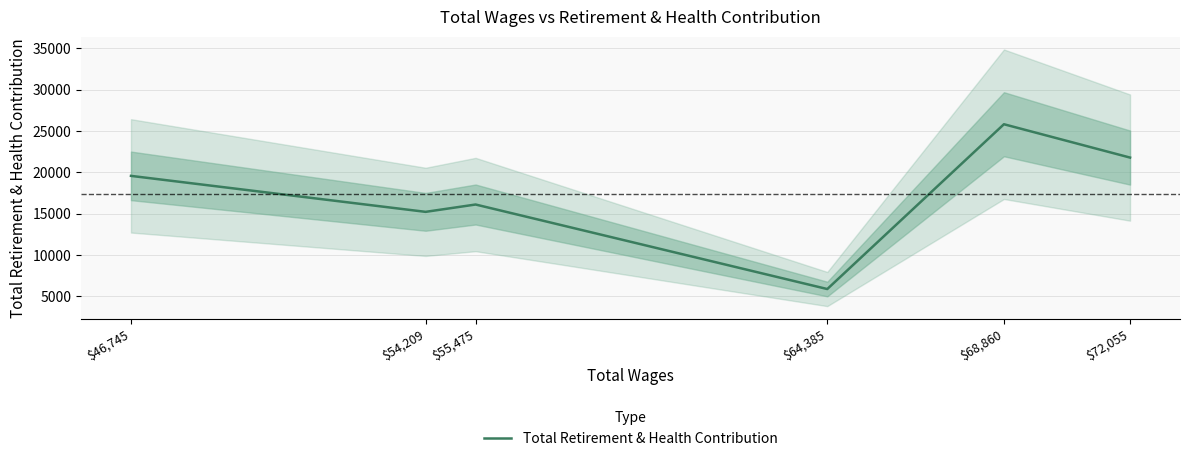

What is the change in value from $64,385 to $68,860?

+19909